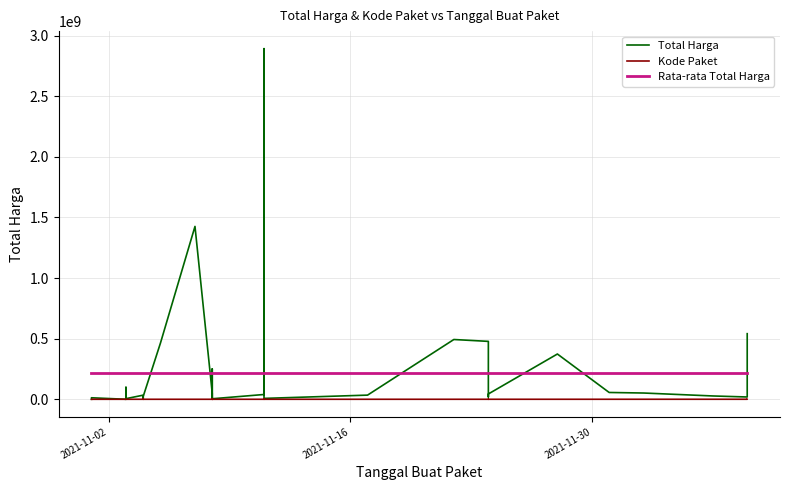

How many data points in Kode Paket are above 17272?

17